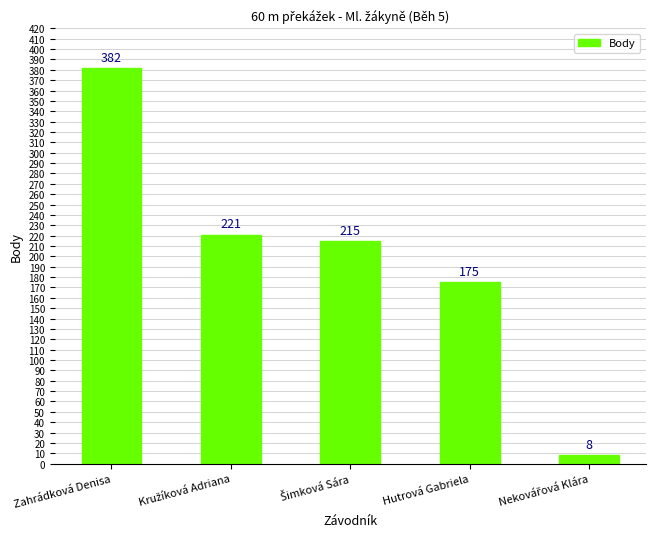

Which label corresponds to the largest value in the chart?

Zahrádková Denisa